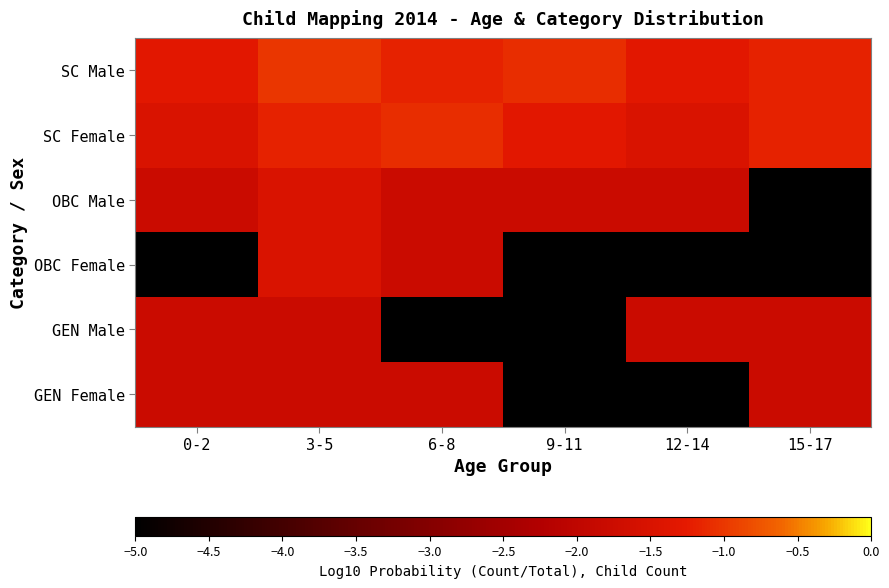

Reading left to right, what are all the values shown in this chart?

SC Male: 0-2=-1.3	3-5=-1.0	6-8=-1.2	9-11=-1.1	12-14=-1.3	15-17=-1.2
SC Female: 0-2=-1.5	3-5=-1.2	6-8=-1.1	9-11=-1.3	12-14=-1.5	15-17=-1.2
OBC Male: 0-2=-1.8	3-5=-1.5	6-8=-1.8	9-11=-1.8	12-14=-1.8	15-17=-6.0
OBC Female: 0-2=-6.0	3-5=-1.5	6-8=-1.8	9-11=-6.0	12-14=-6.0	15-17=-6.0
GEN Male: 0-2=-1.8	3-5=-1.8	6-8=-6.0	9-11=-6.0	12-14=-1.8	15-17=-1.8
GEN Female: 0-2=-1.8	3-5=-1.8	6-8=-1.8	9-11=-6.0	12-14=-6.0	15-17=-1.8